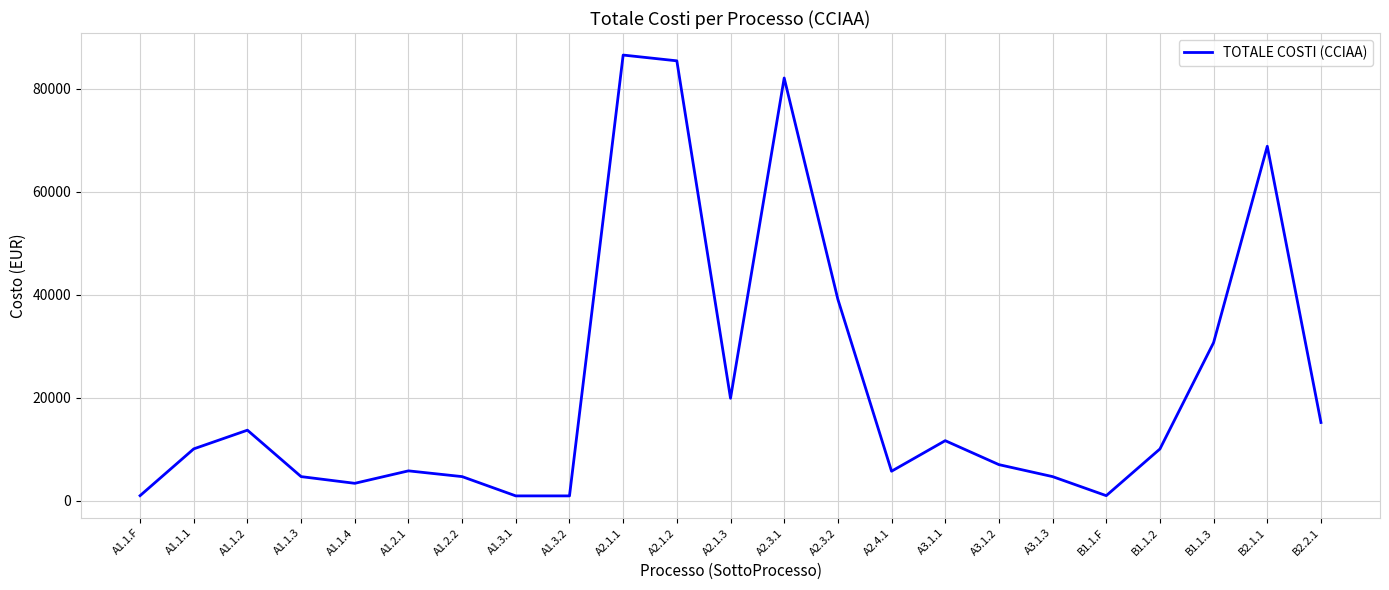

Where is the data nearest to the value 43747?

A2.3.2